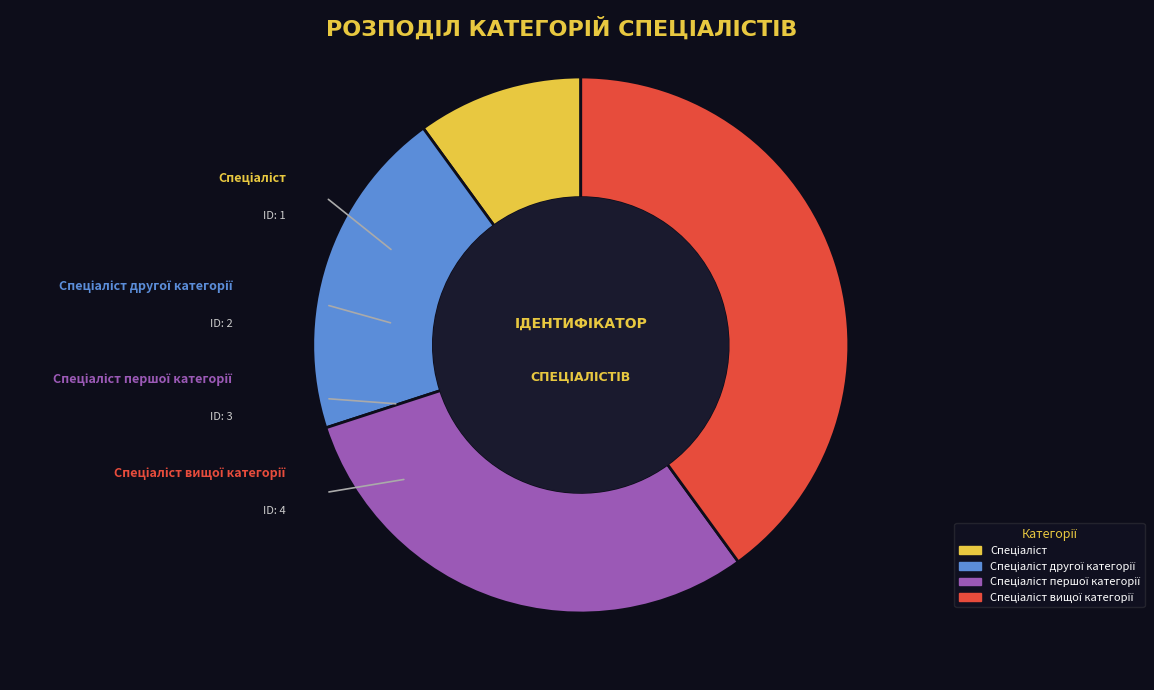

How much of the chart is everything except Спеціаліст?

90.0%